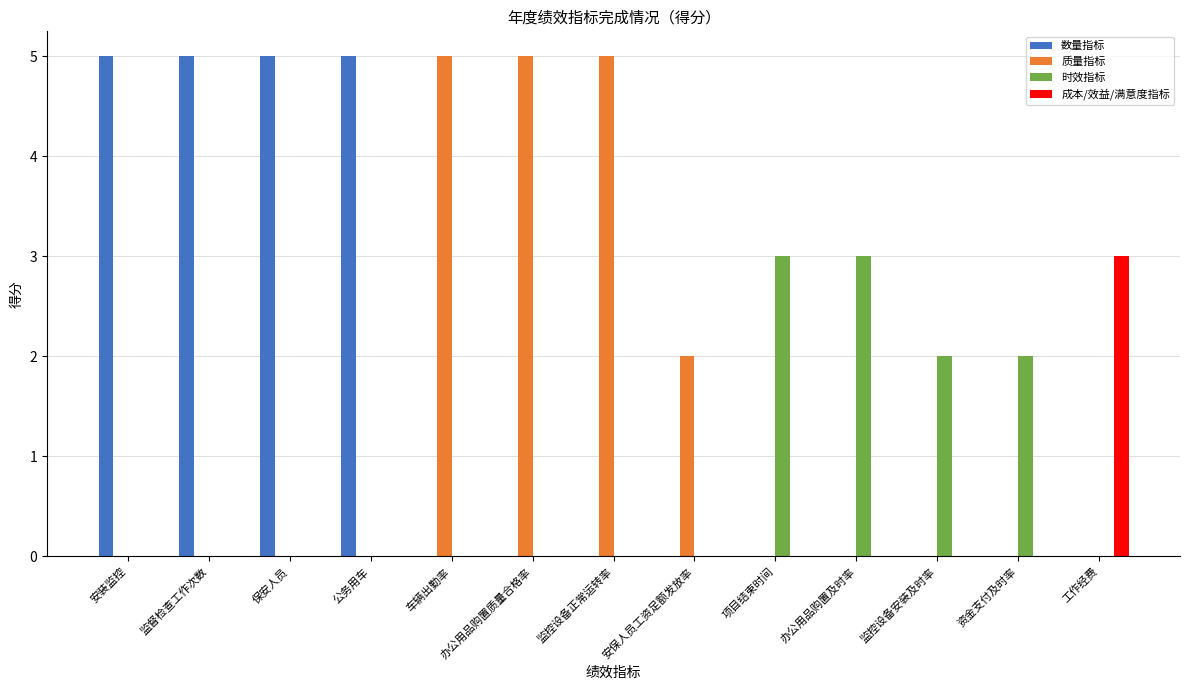

At which label is 质量指标 closest to 2?

安保人员工资足额发放率